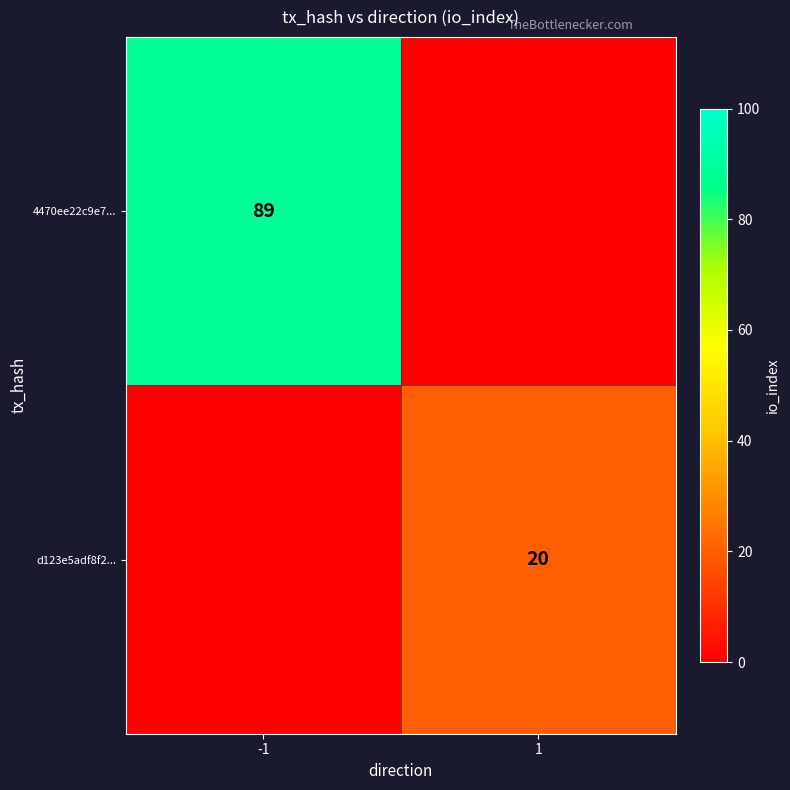

Is the value of d123e5adf8f2... at 1 greater than the value of 4470ee22c9e7... at -1?

No